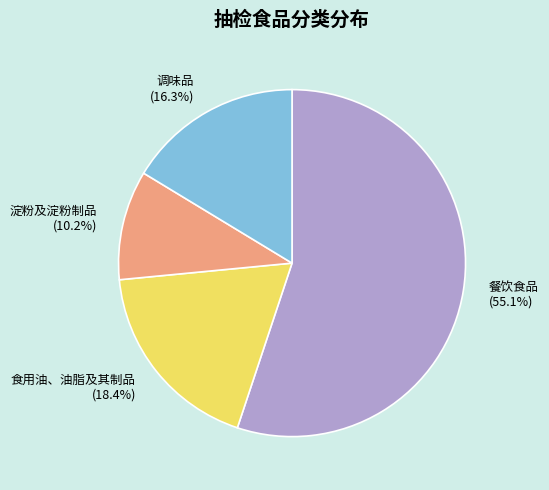

What is the largest slice in the pie chart?

餐饮食品